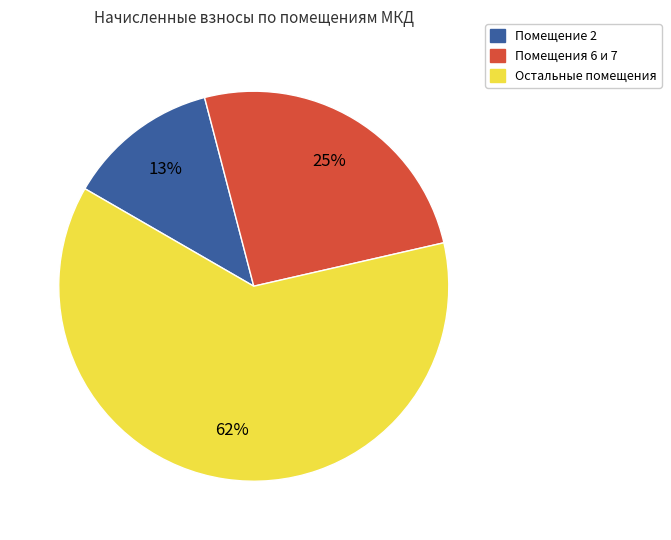

Is there any slice that represents more than half of the pie?

Yes